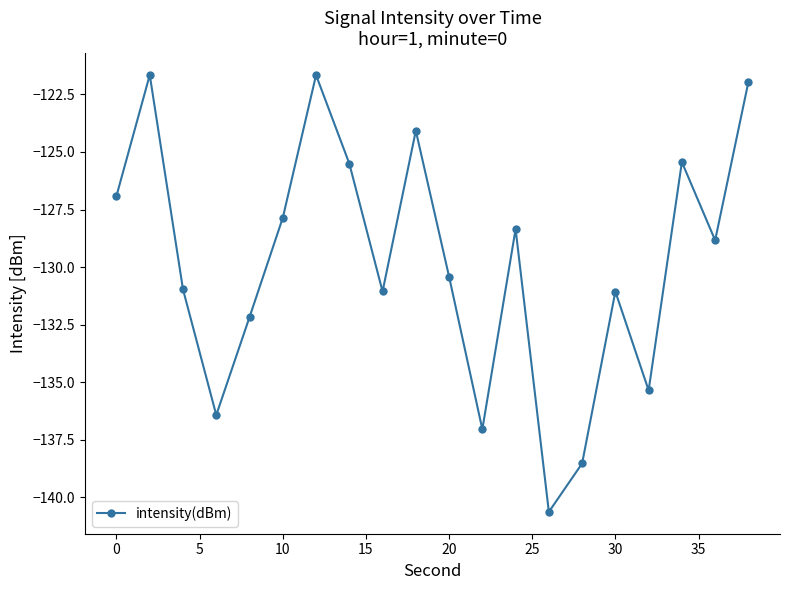

What is the minimum value shown in the chart?

-140.6